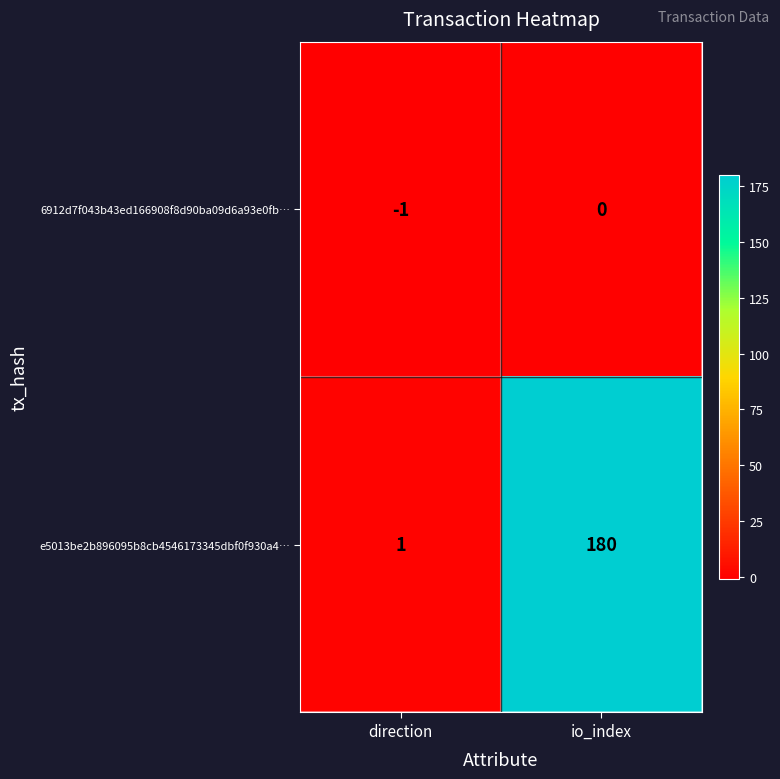

What is the total value across all series at io_index?

180